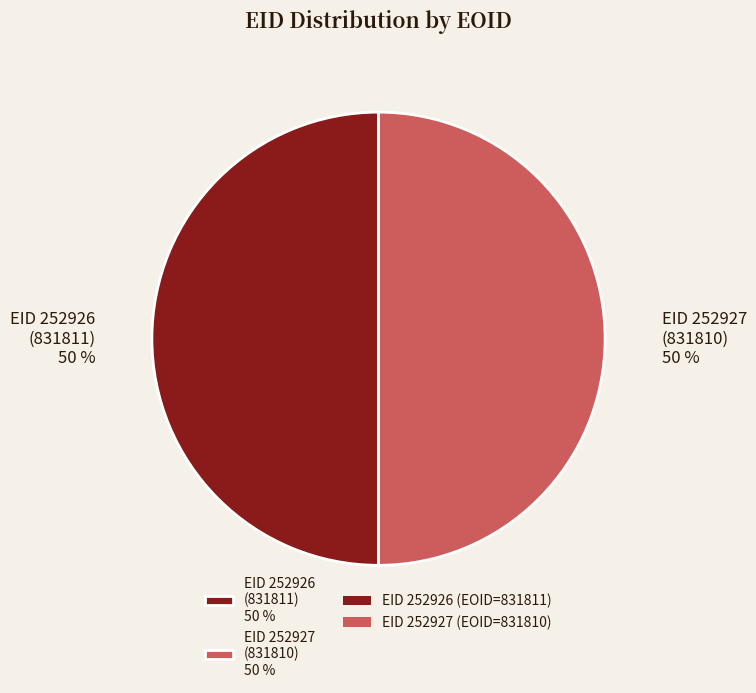

Approximately how many times larger is the value at EID 252926 (831811) 50 % compared to EID 252927 (831810) 50 %?

1.0